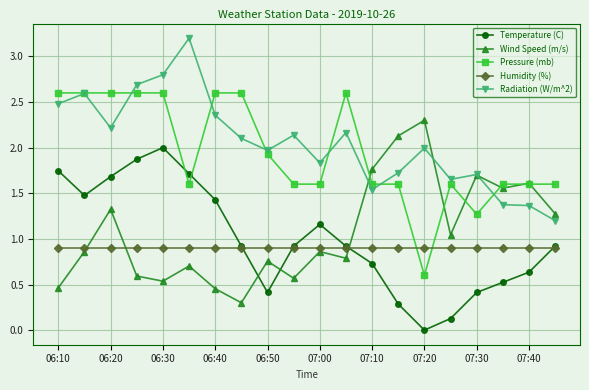

What are all the series names shown in the legend?

Temperature (C), Wind Speed (m/s), Pressure (mb), Humidity (%), Radiation (W/m^2)